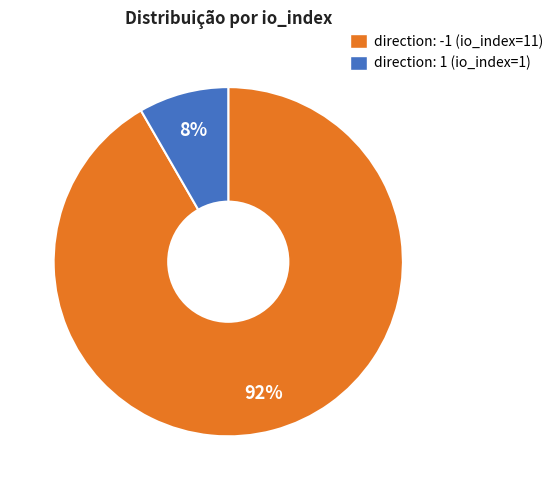

What is the majority slice?

direction: -1 (io_index=11)